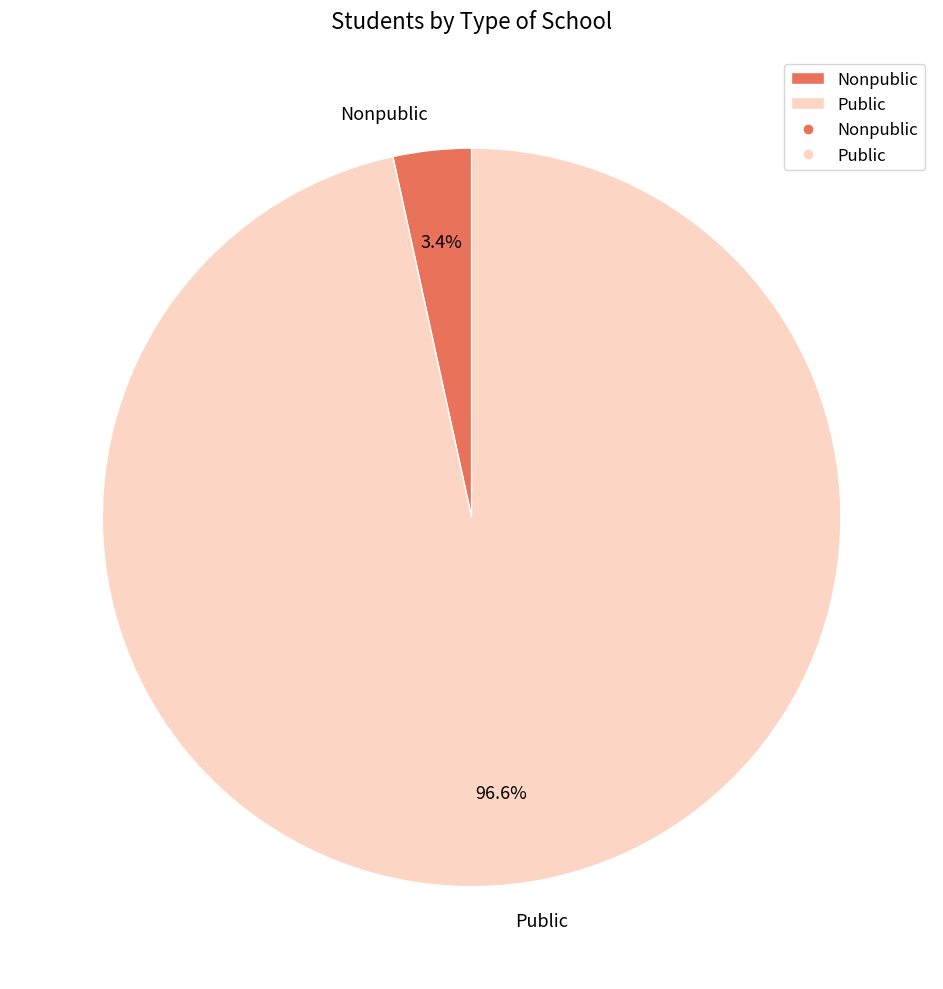

To the nearest percent, what is the difference between the largest and smallest slice percentages?

93%